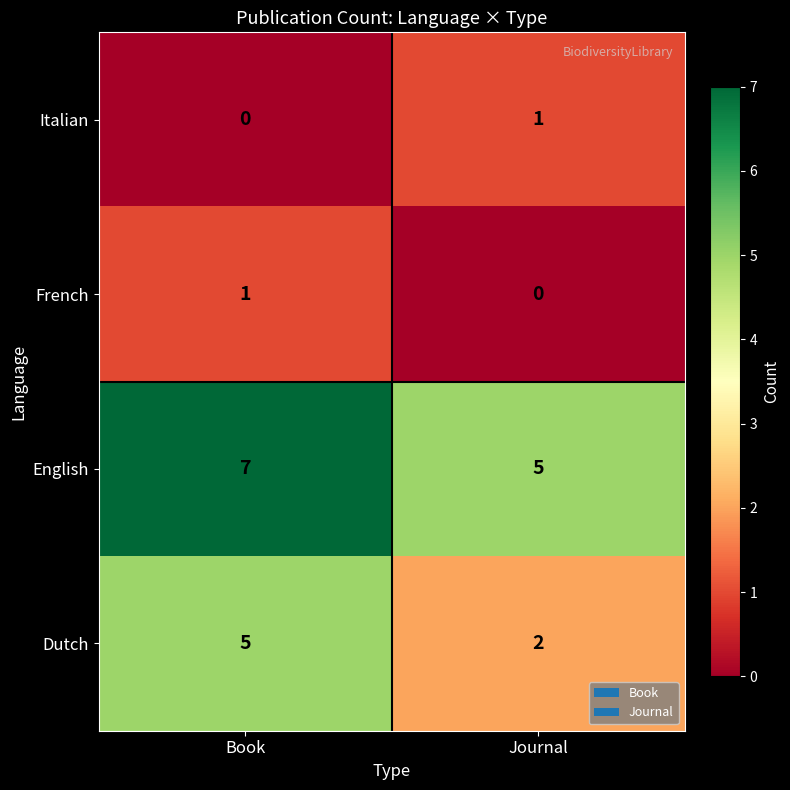

Is the value of Dutch at Journal greater than the value of English at Book?

No